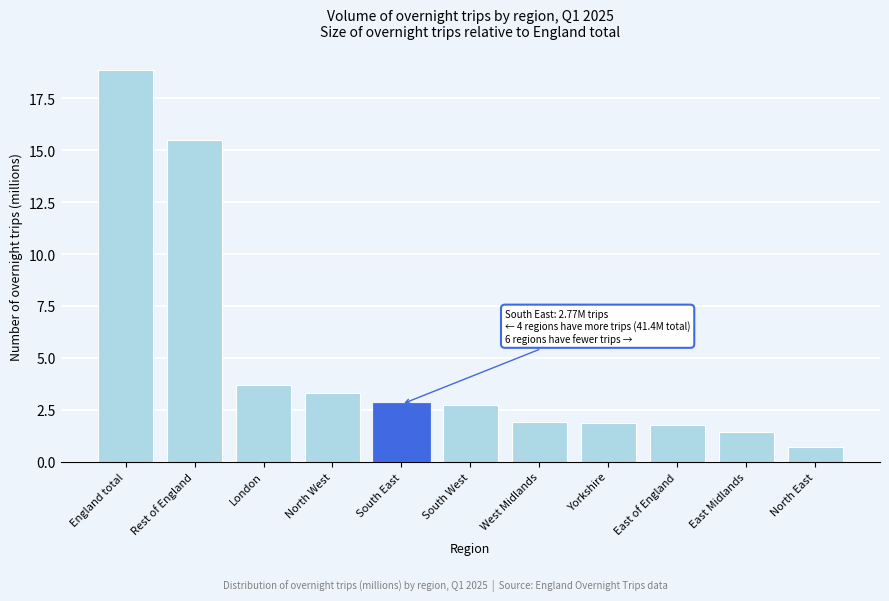

What is the change in value from England total to North East?

-18.2